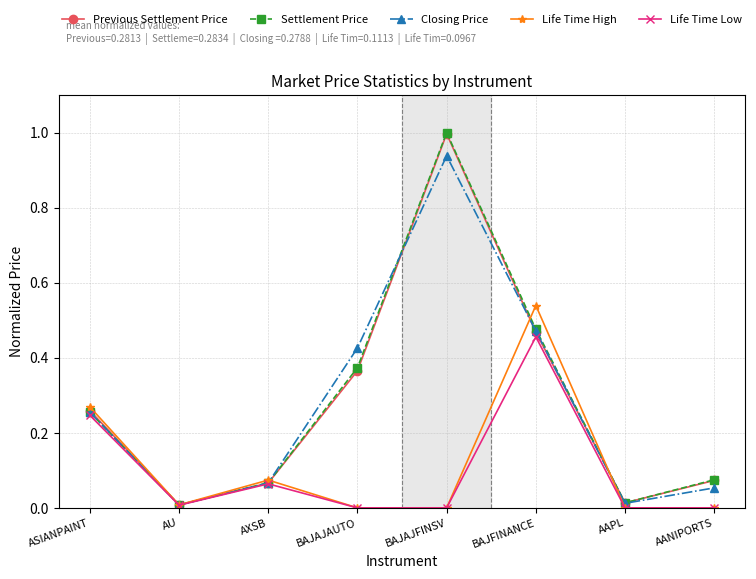

Which label corresponds to the largest value in the chart?

BAJAJFINSV